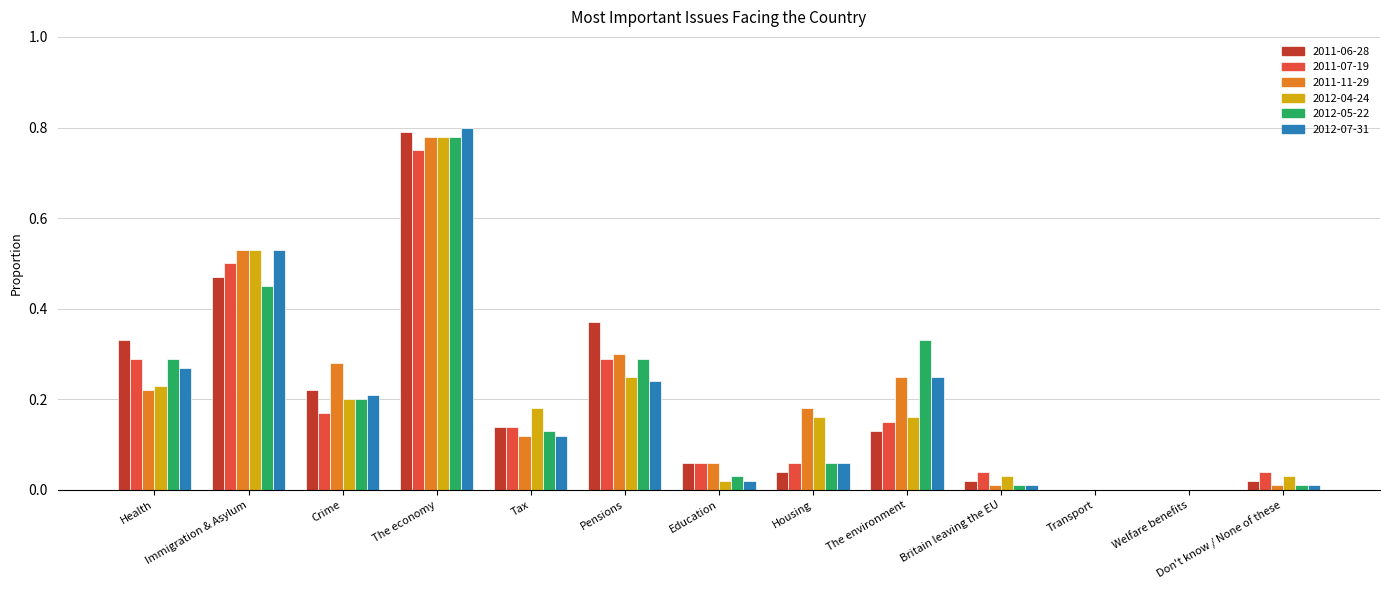

Which category has the highest value in the 2011-11-29 series?

The economy